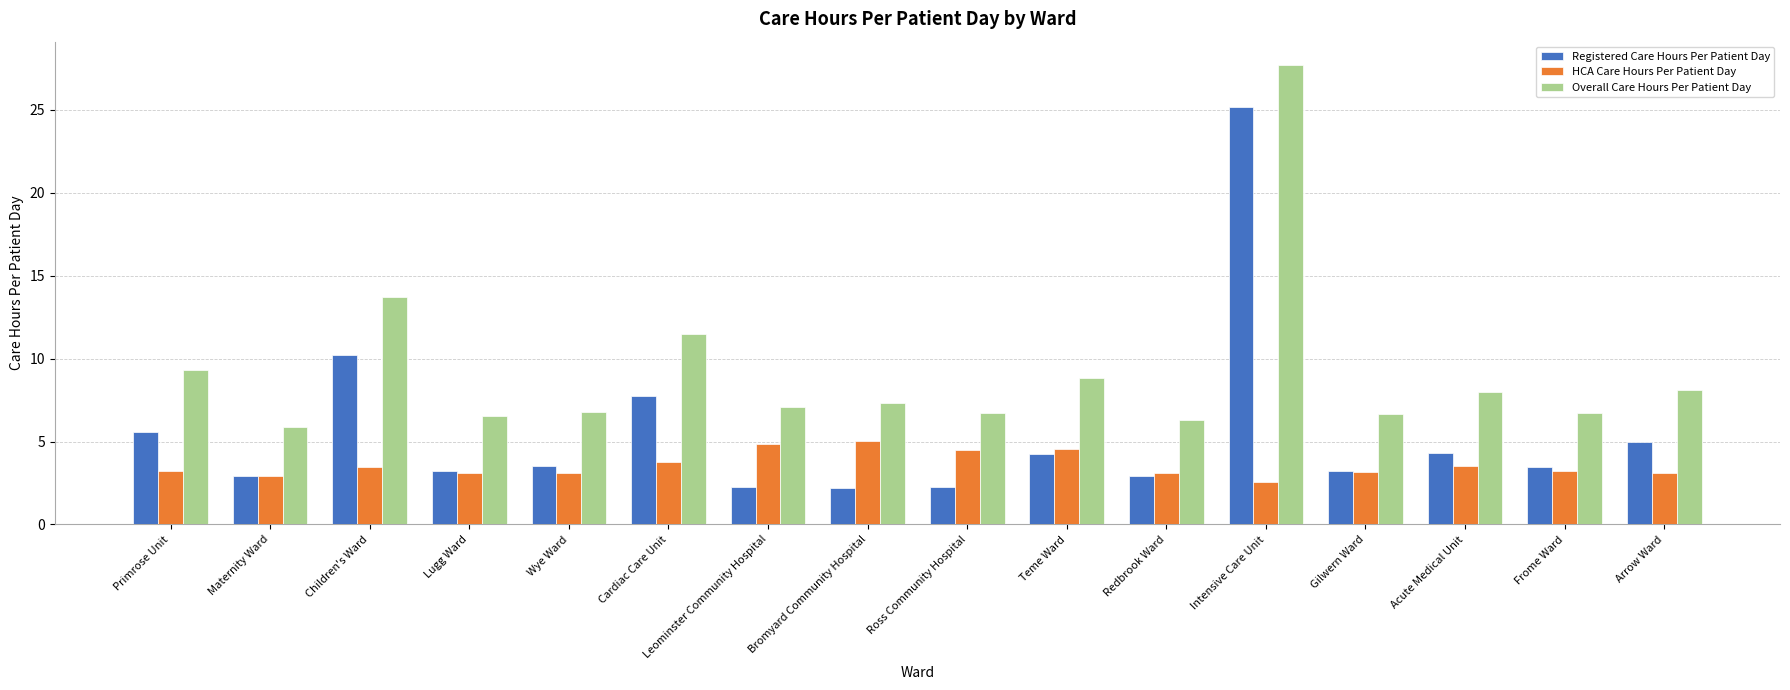

How many distinct data groups are displayed?

3